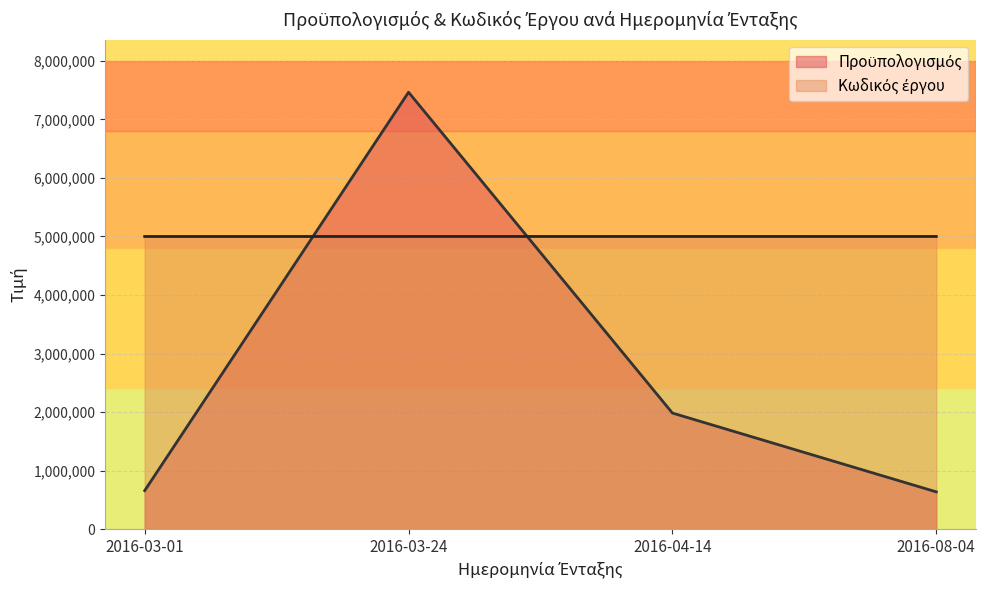

What is the spread (max minus min) of values at 2016-04-14?

3016928.0